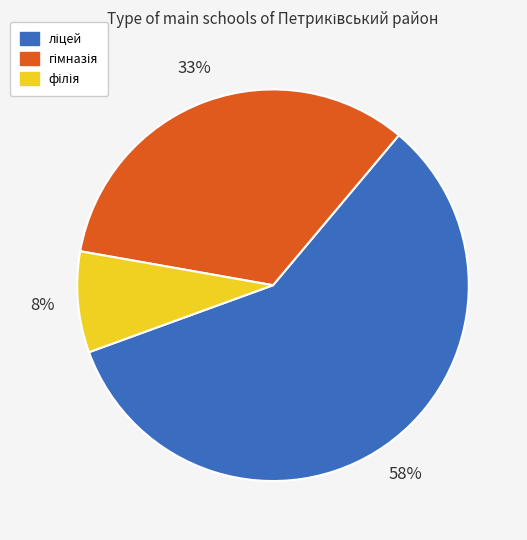

To the nearest percent, what is the average slice percentage?

33%